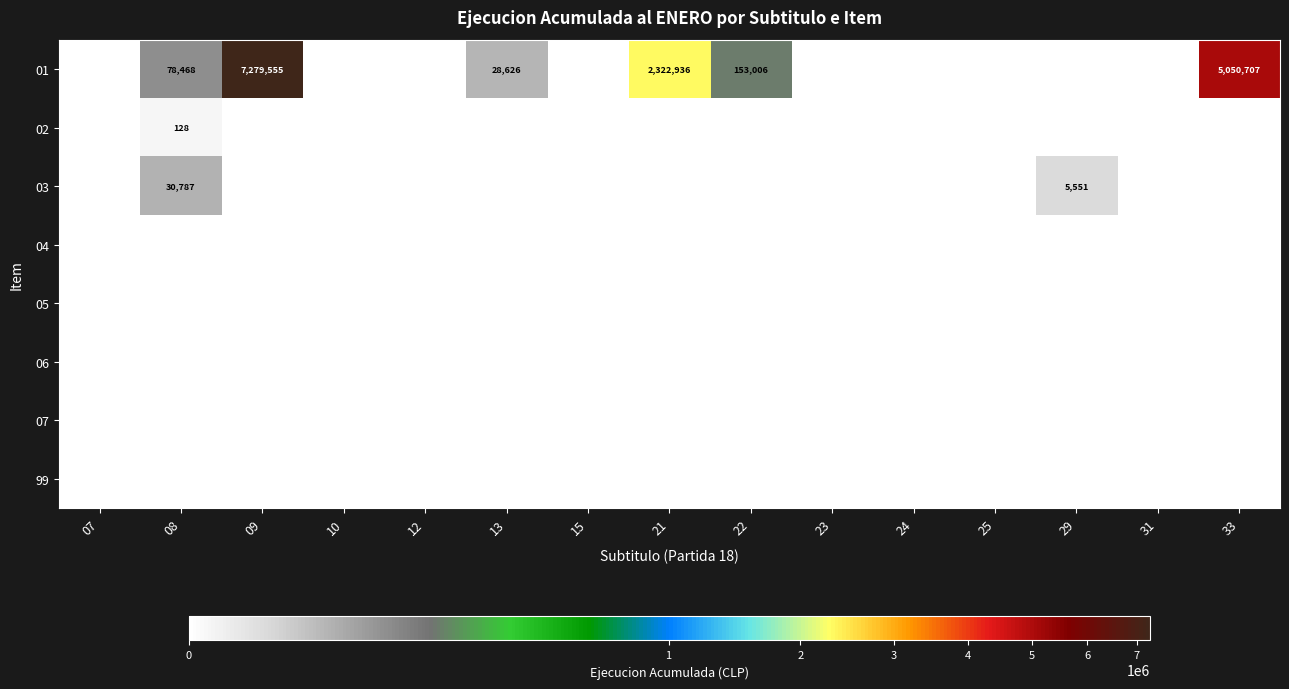

Which has a higher value, 13 or 31?

13